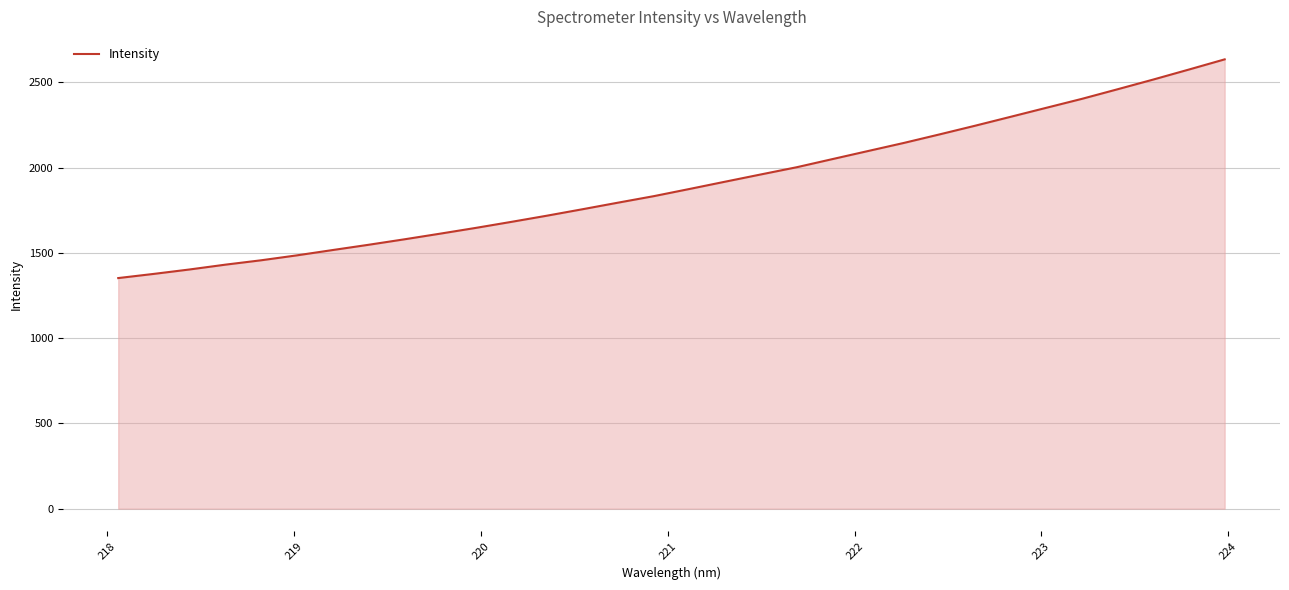

What is the average value?

1903.4